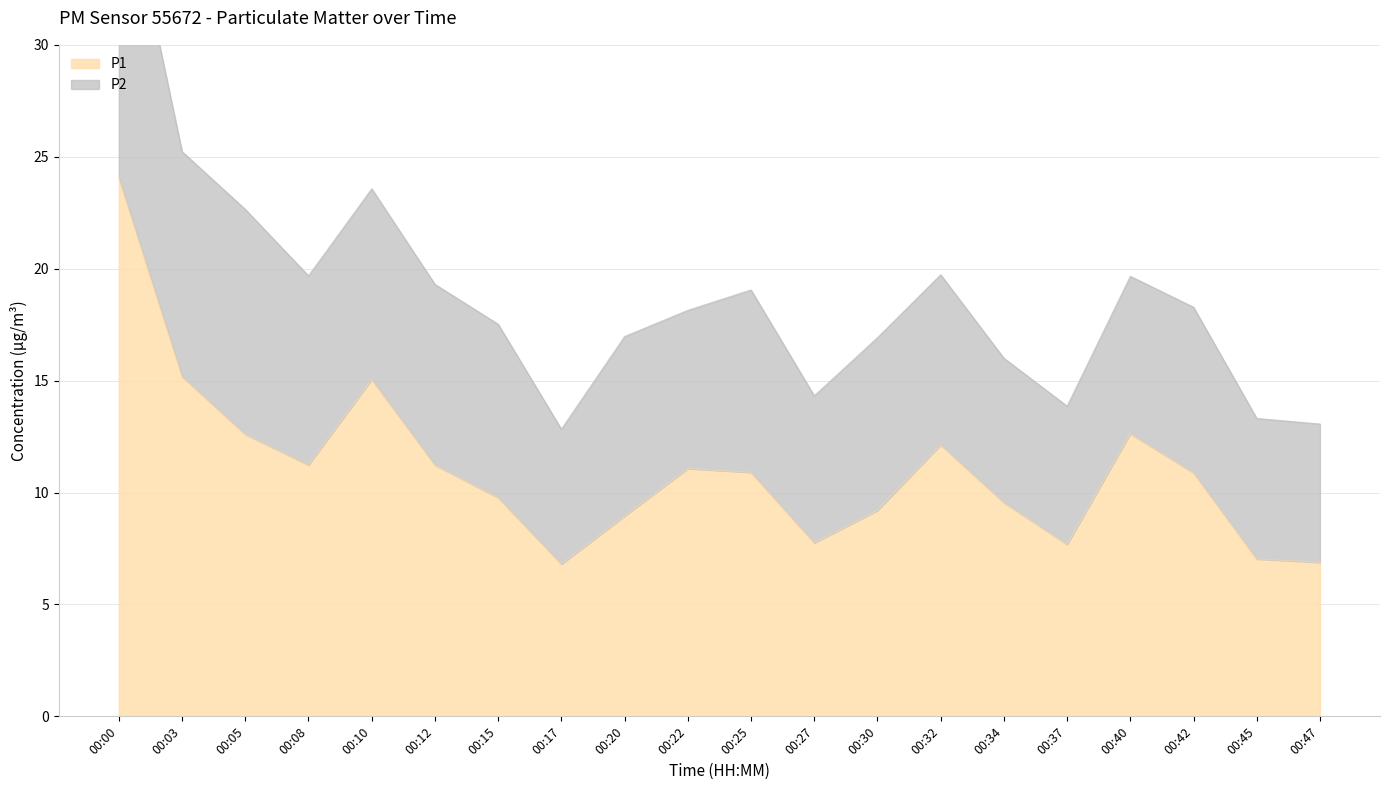

List the labels in order of value, smallest first.

00:17, 00:47, 00:45, 00:37, 00:27, 00:20, 00:30, 00:34, 00:15, 00:42, 00:25, 00:22, 00:08, 00:12, 00:32, 00:05, 00:40, 00:10, 00:03, 00:00